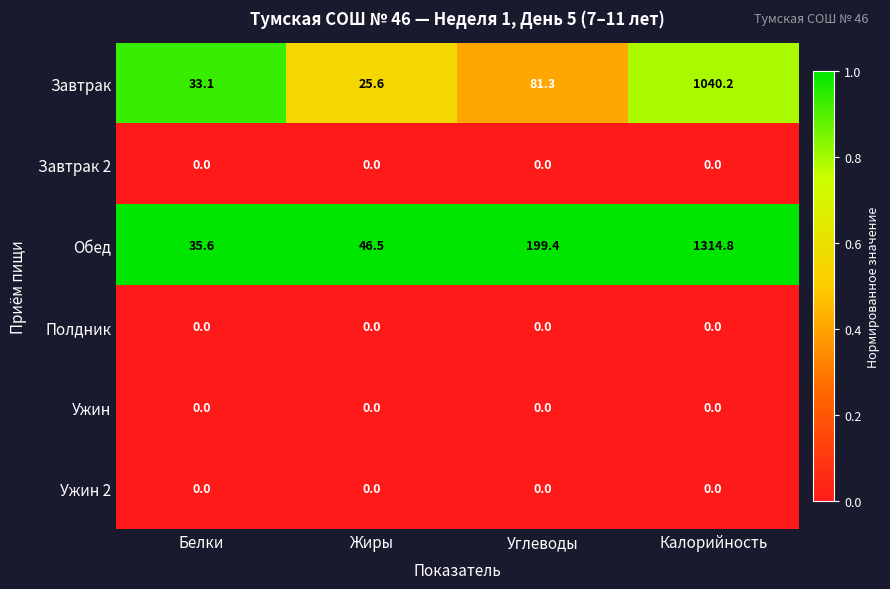

Which label corresponds to the largest value in the chart?

Калорийность